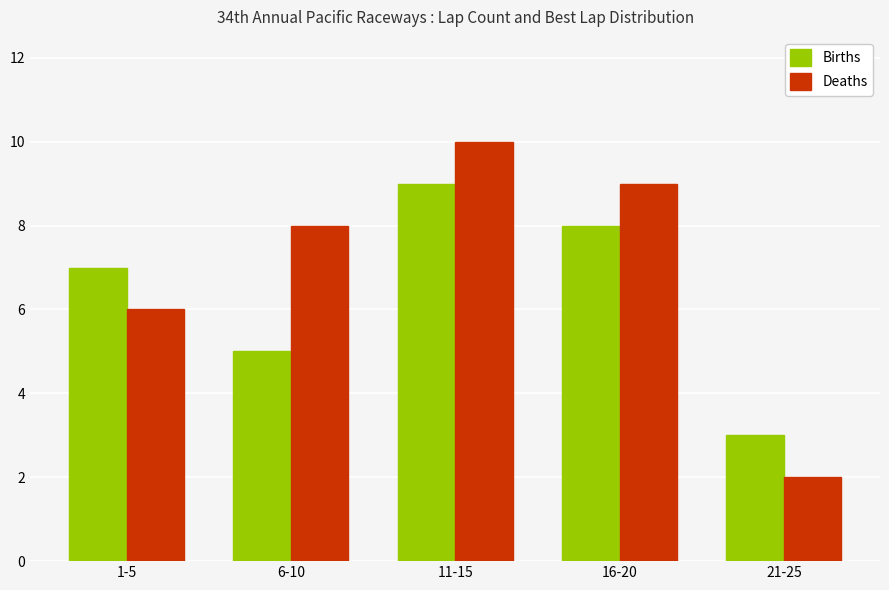

Between 11-15 and 21-25, which series saw the biggest shift?

Deaths